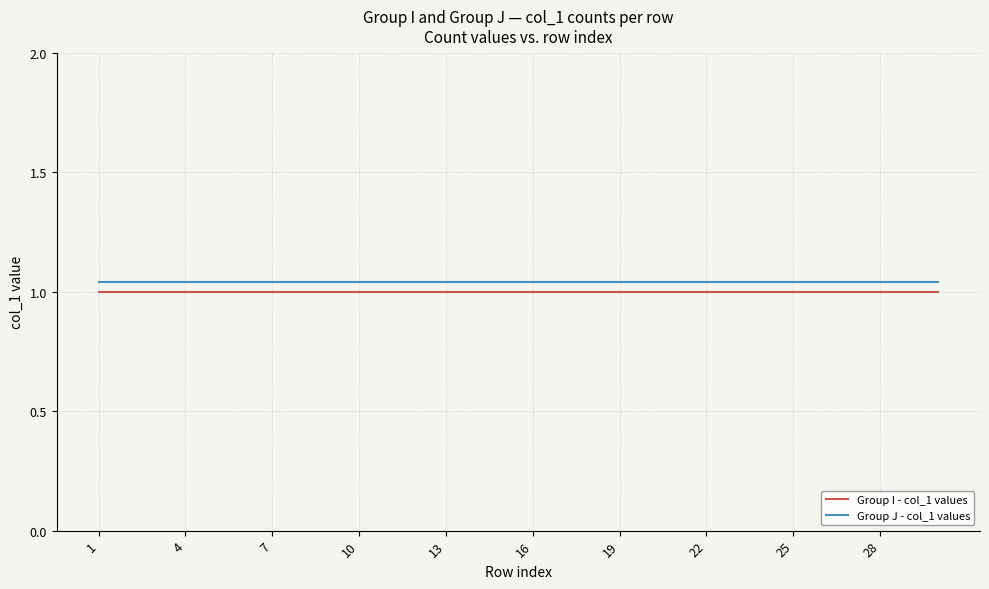

Count the number of categories in the chart.

30